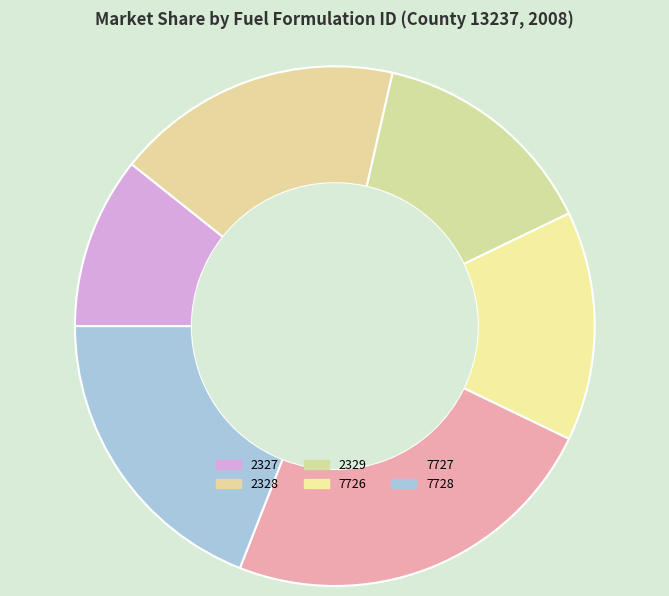

To the nearest percent, what portion does 2329 represent?

14%